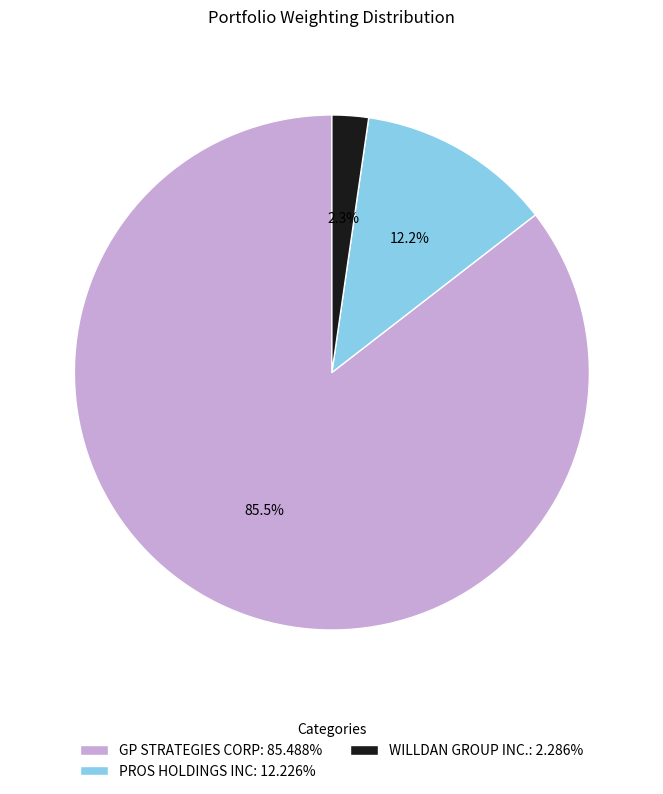

Between WILLDAN GROUP INC. and GP STRATEGIES CORP, which is larger?

GP STRATEGIES CORP